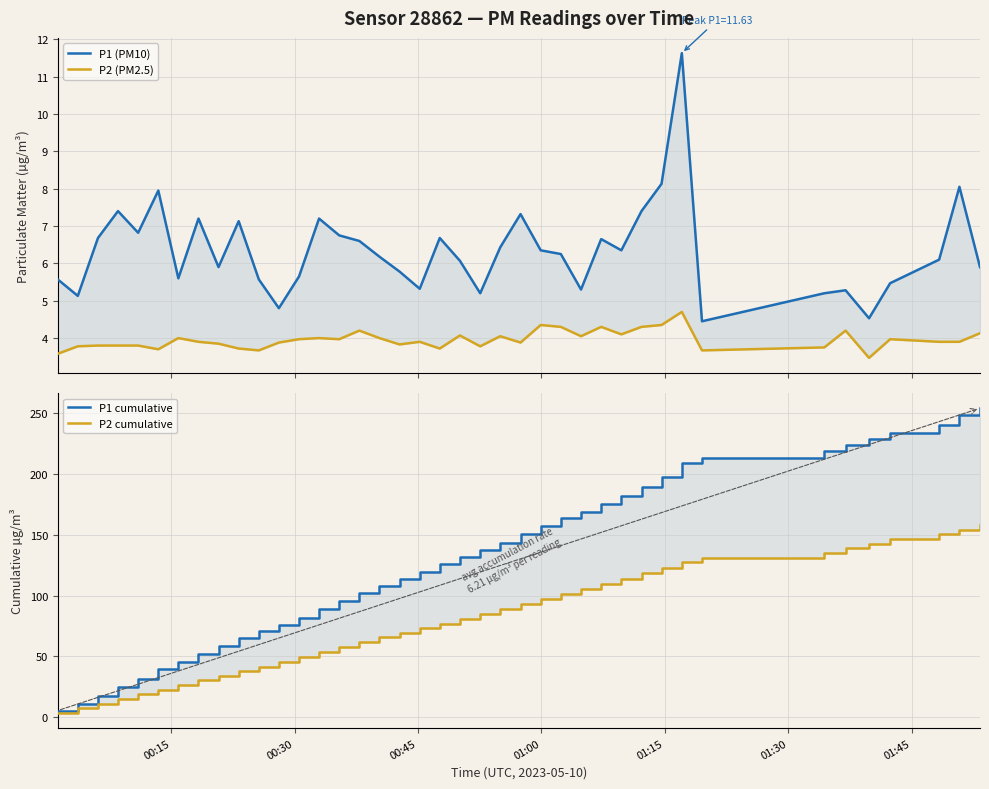

How many values in the P1 cumulative series are below 131?

20